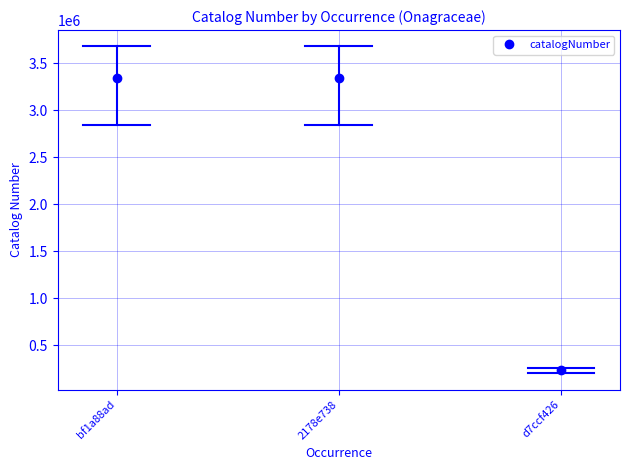

What is the smallest value displayed?

232284